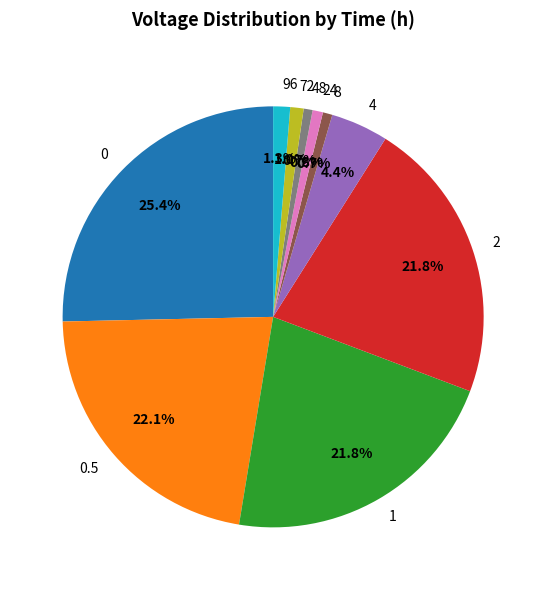

To the nearest percent, what is the difference between the 2 and 72 slice percentages?

21%